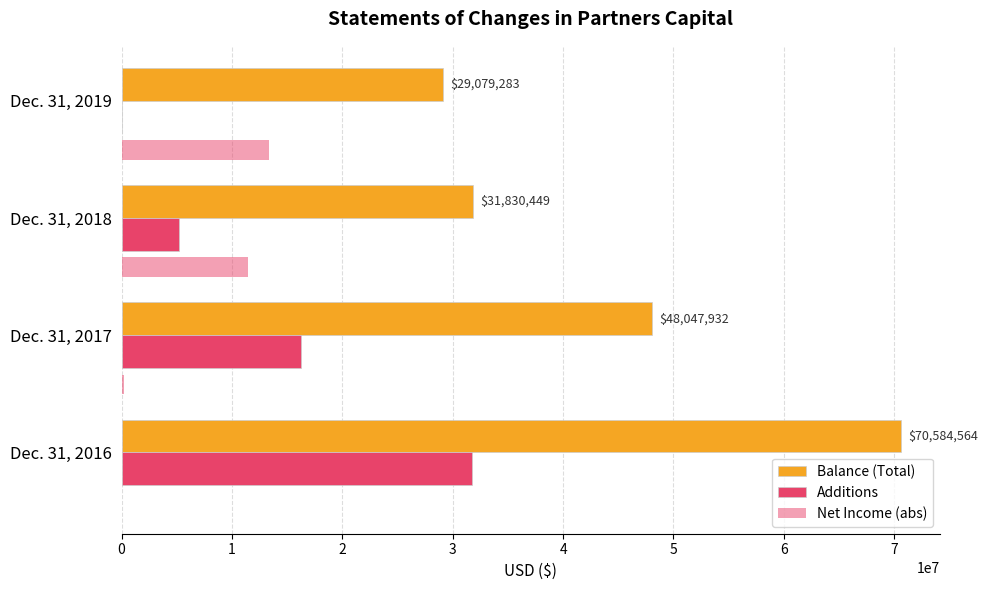

Which series has the largest range (max minus min)?

Balance (Total)